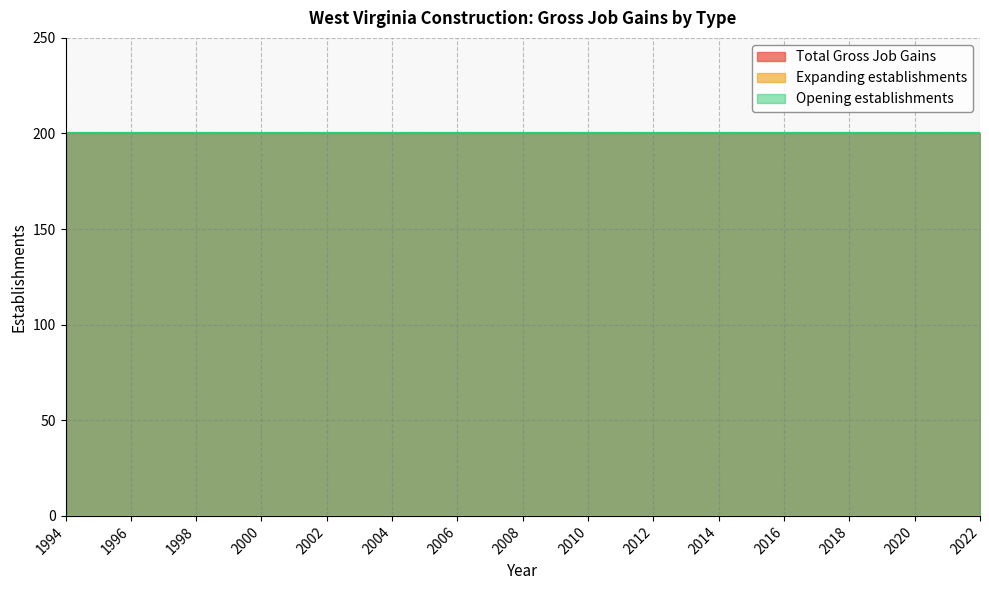

True or false: Total Gross Job Gains and Expanding establishments cross at least once.

False